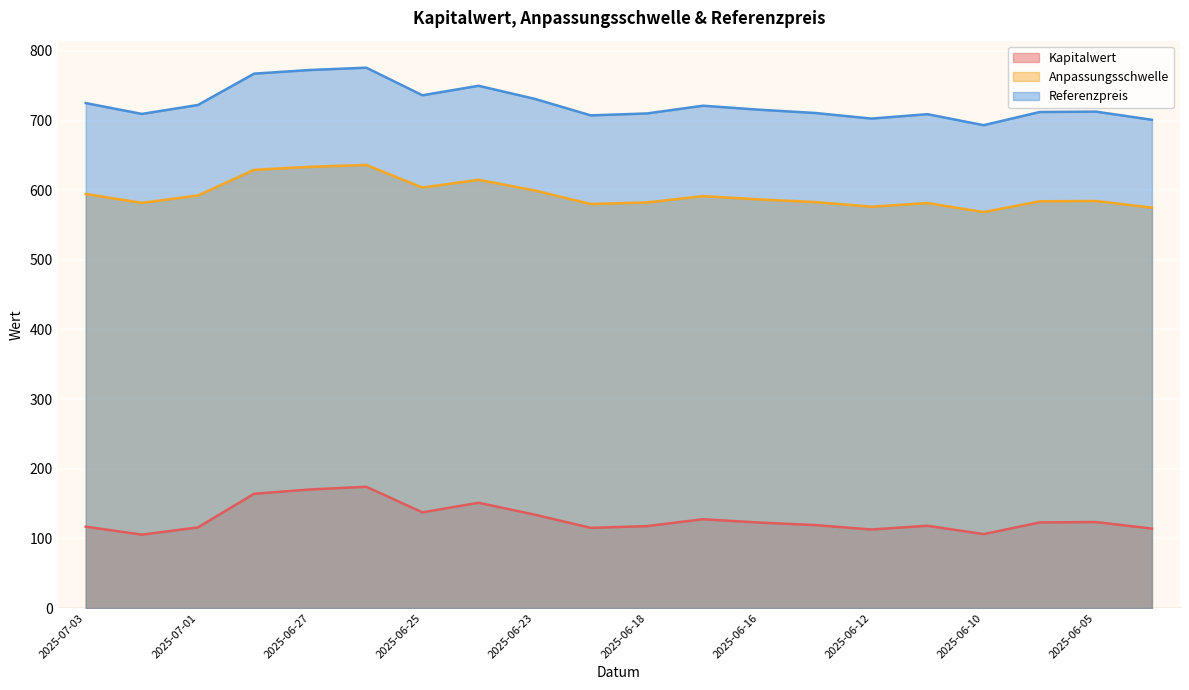

Does the chart display data point markers on the line(s)?

No